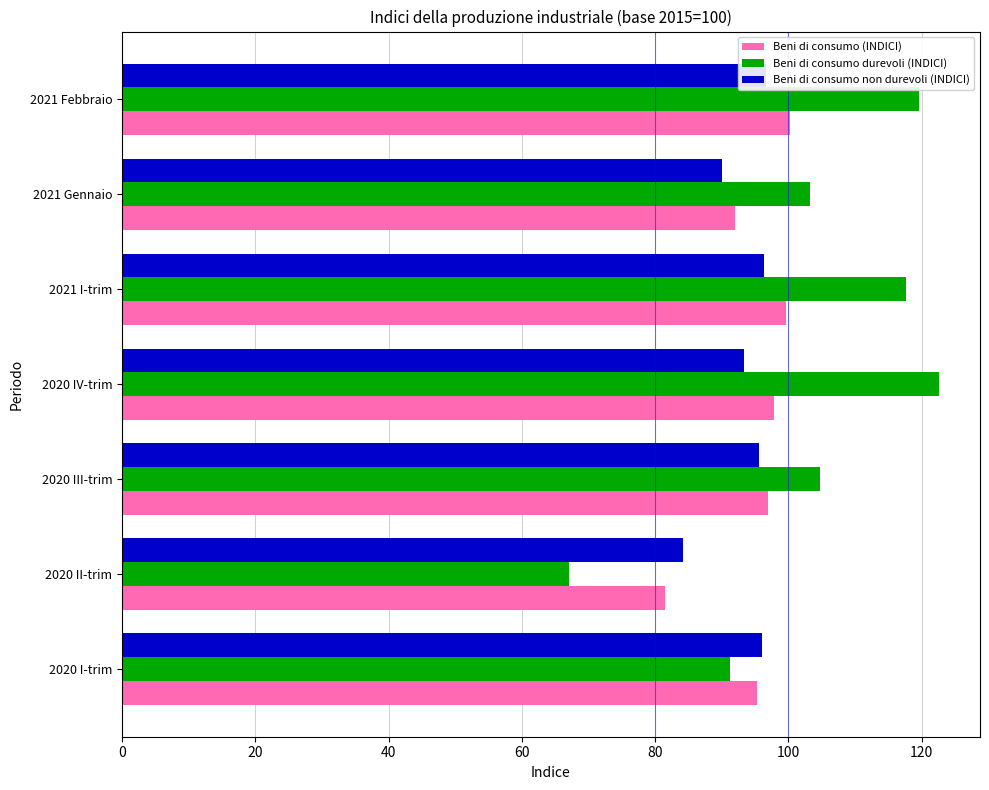

What is the difference between the second highest and minimum values in the Beni di consumo non durevoli (INDICI) series?

12.3